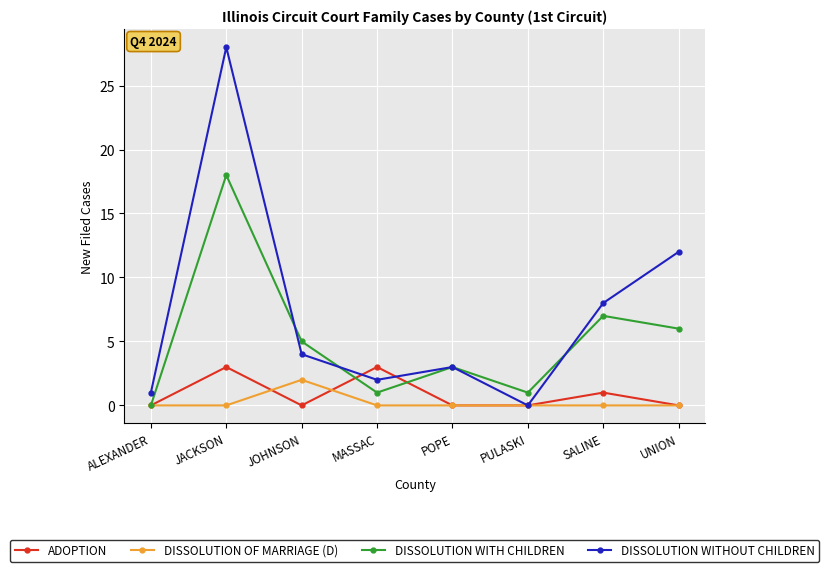

Which series has the largest total across all categories?

DISSOLUTION WITHOUT CHILDREN